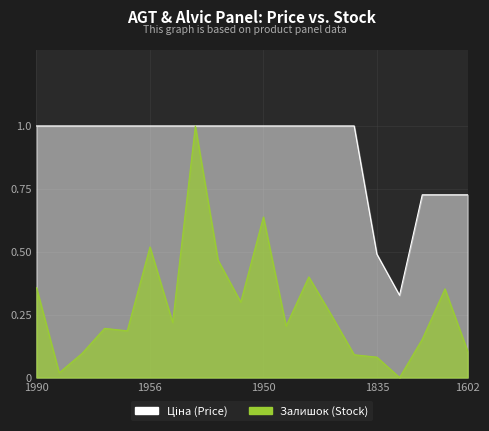

At which category is the sum across all series the highest?

257261953